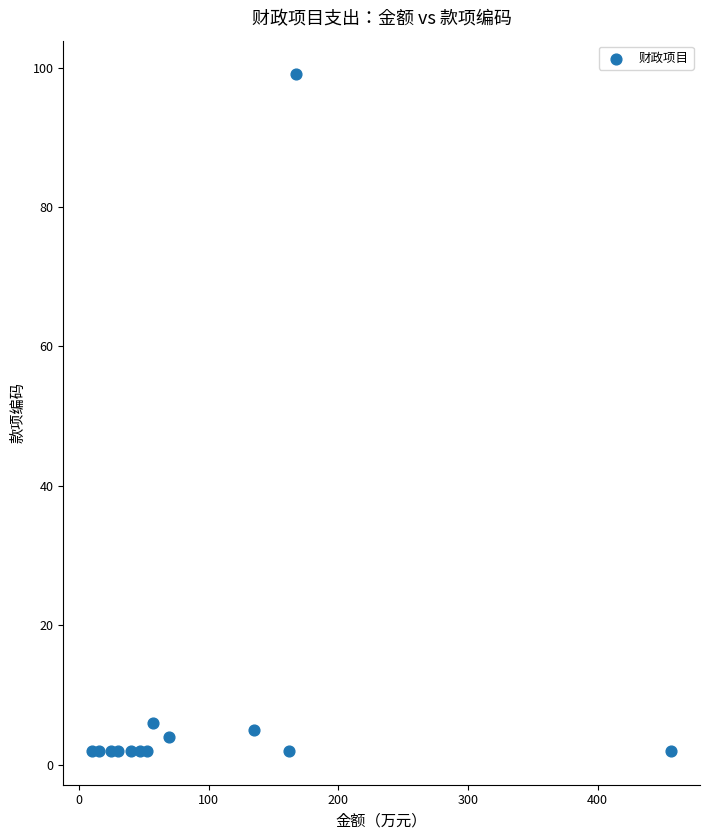

What is the range of Y values (max minus min)?

97